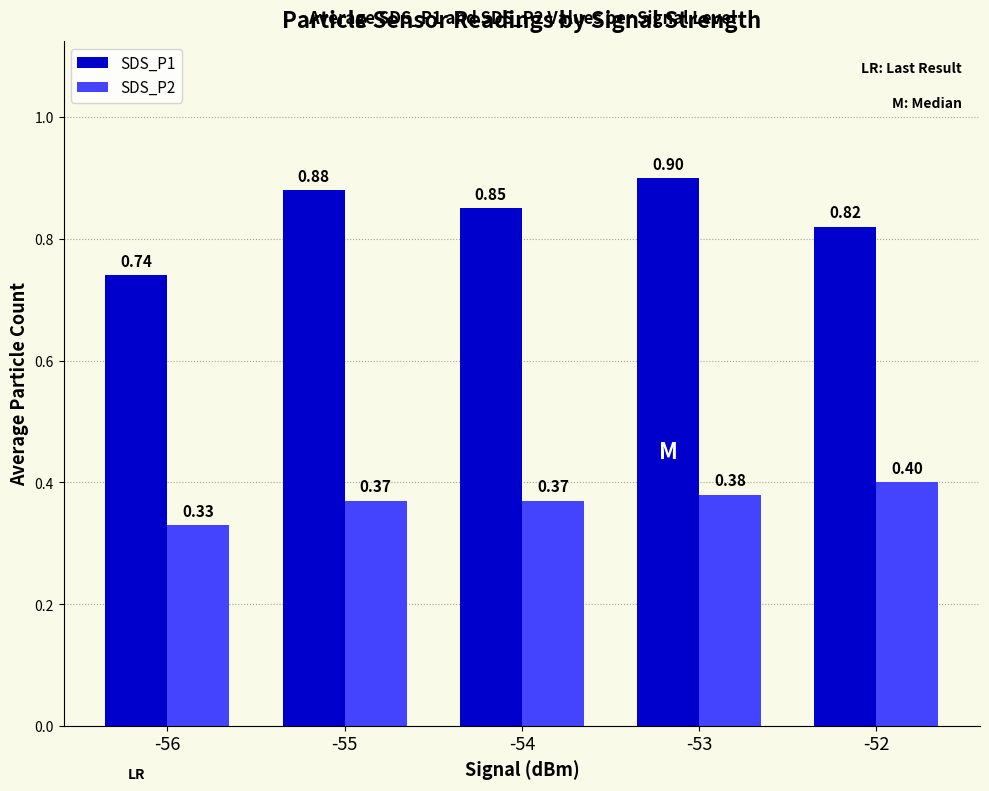

What is the sum of all SDS_P2 values?

1.9